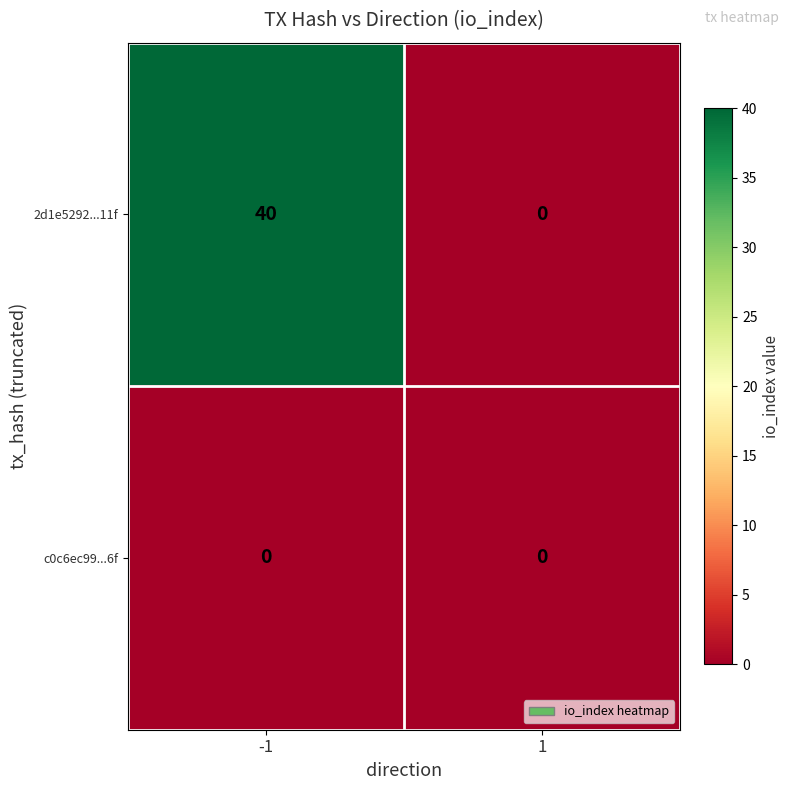

What is the maximum value for 2d1e5292...11f?

40